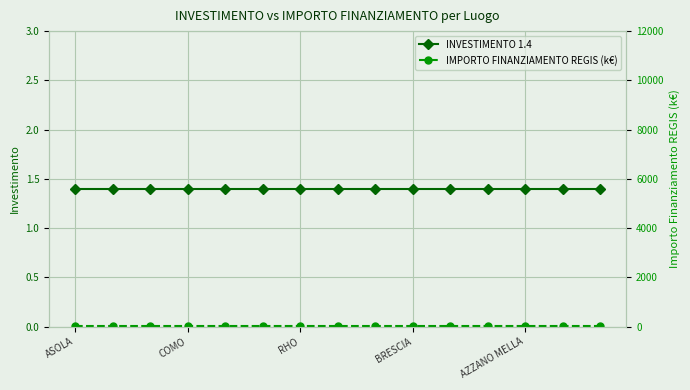

Is the value of INVESTIMENTO 1.4 at BRESCIA greater than the value of IMPORTO FINANZIAMENTO REGIS (k€) at 5?

No